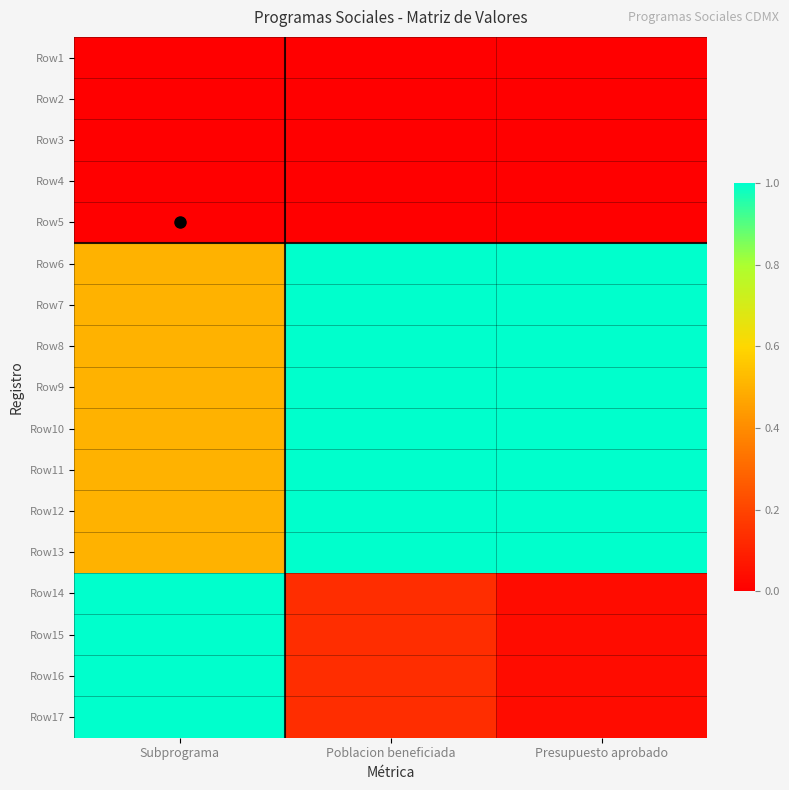

Reading left to right, extract all data points from this chart.

Row1: Subprograma=0.0	Poblacion beneficiada=0.0	Presupuesto aprobado=0.0
Row2: Subprograma=0.0	Poblacion beneficiada=0.0	Presupuesto aprobado=0.0
Row3: Subprograma=0.0	Poblacion beneficiada=0.0	Presupuesto aprobado=0.0
Row4: Subprograma=0.0	Poblacion beneficiada=0.0	Presupuesto aprobado=0.0
Row5: Subprograma=0.0	Poblacion beneficiada=0.0	Presupuesto aprobado=0.0
Row6: Subprograma=0.5	Poblacion beneficiada=1.0	Presupuesto aprobado=1.0
Row7: Subprograma=0.5	Poblacion beneficiada=1.0	Presupuesto aprobado=1.0
Row8: Subprograma=0.5	Poblacion beneficiada=1.0	Presupuesto aprobado=1.0
Row9: Subprograma=0.5	Poblacion beneficiada=1.0	Presupuesto aprobado=1.0
Row10: Subprograma=0.5	Poblacion beneficiada=1.0	Presupuesto aprobado=1.0
Row11: Subprograma=0.5	Poblacion beneficiada=1.0	Presupuesto aprobado=1.0
Row12: Subprograma=0.5	Poblacion beneficiada=1.0	Presupuesto aprobado=1.0
Row13: Subprograma=0.5	Poblacion beneficiada=1.0	Presupuesto aprobado=1.0
Row14: Subprograma=1.0	Poblacion beneficiada=0.1	Presupuesto aprobado=0.0
Row15: Subprograma=1.0	Poblacion beneficiada=0.1	Presupuesto aprobado=0.0
Row16: Subprograma=1.0	Poblacion beneficiada=0.1	Presupuesto aprobado=0.0
Row17: Subprograma=1.0	Poblacion beneficiada=0.1	Presupuesto aprobado=0.0